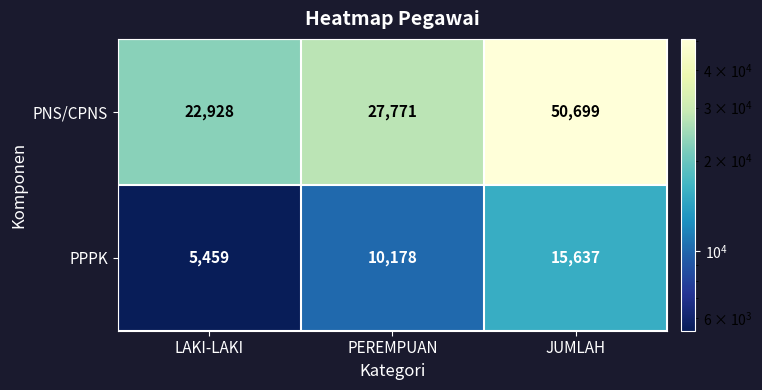

What is the average value of the PPPK series?

10425